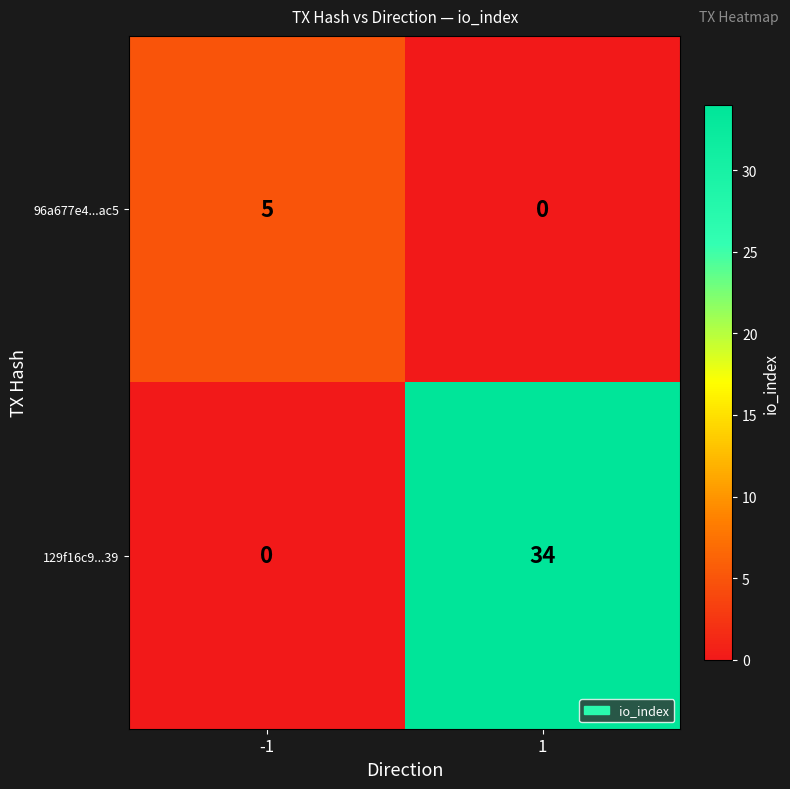

Which series has the largest total across all categories?

129f16c9...39